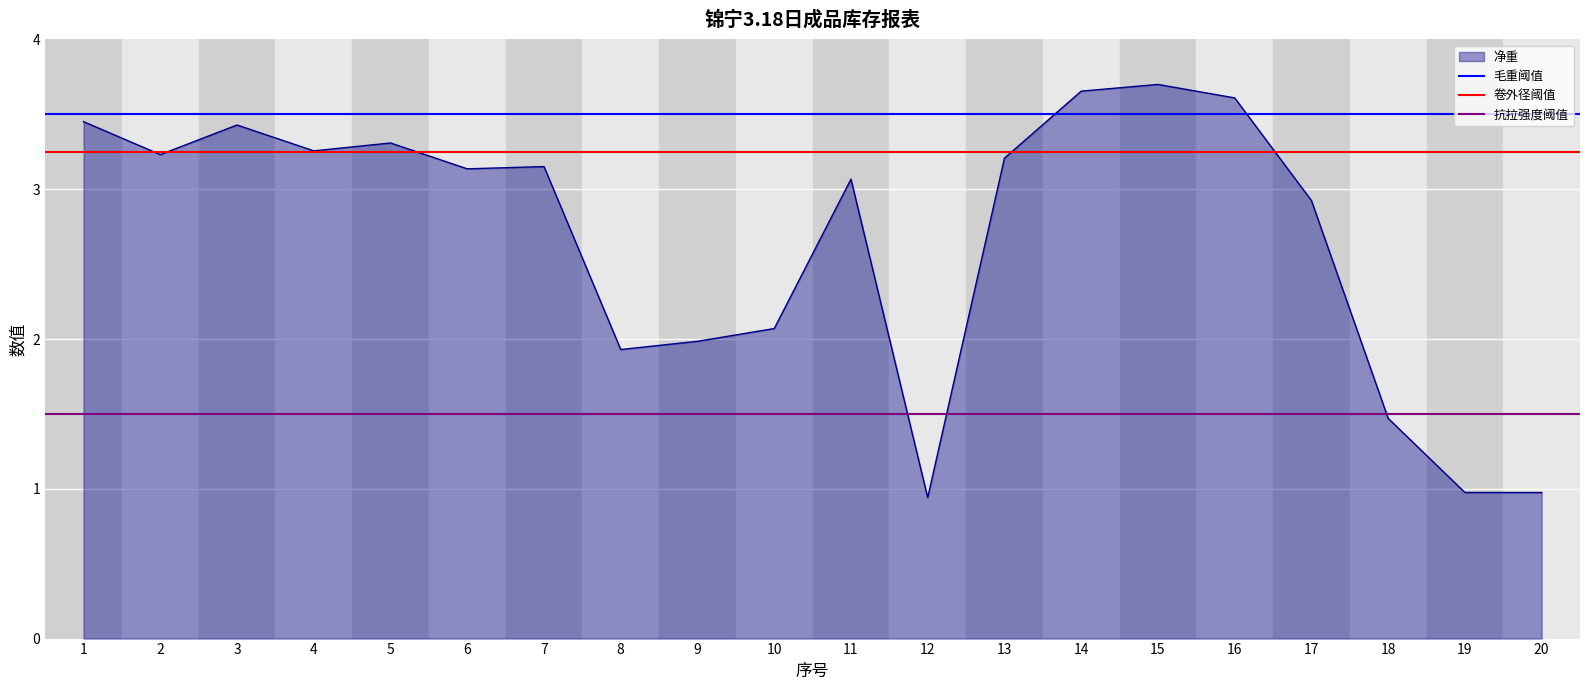

What is the value of the 抗拉强度阈值 point at the 2nd from the left?

1.5